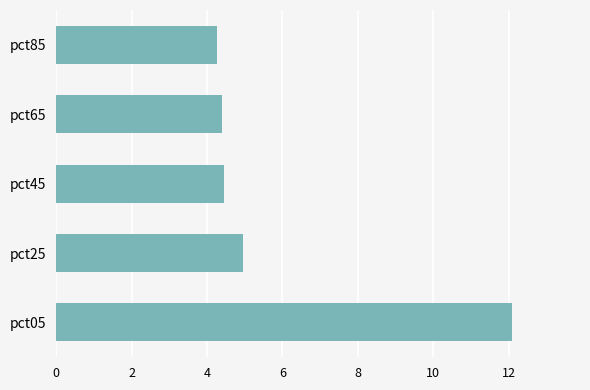

What is the average value?

6.0